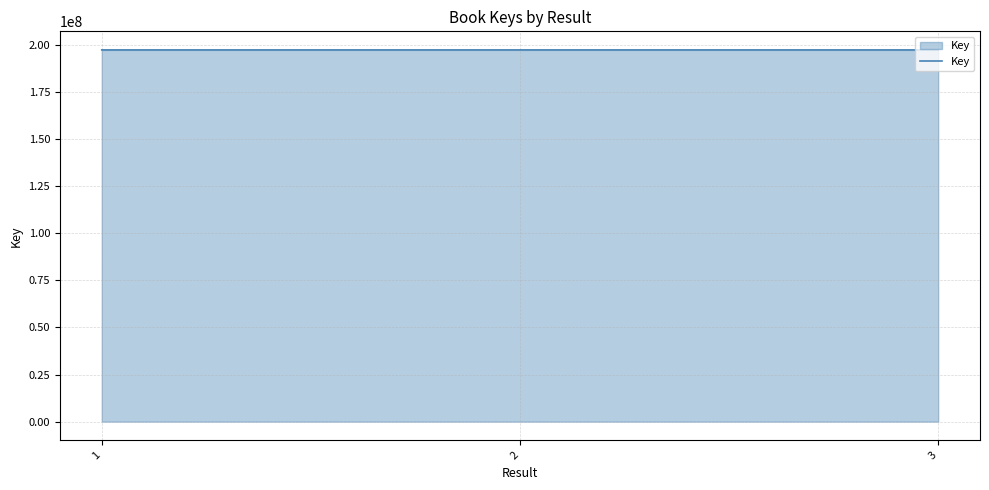

What is the sum of the values at 2 and 1?

394345820